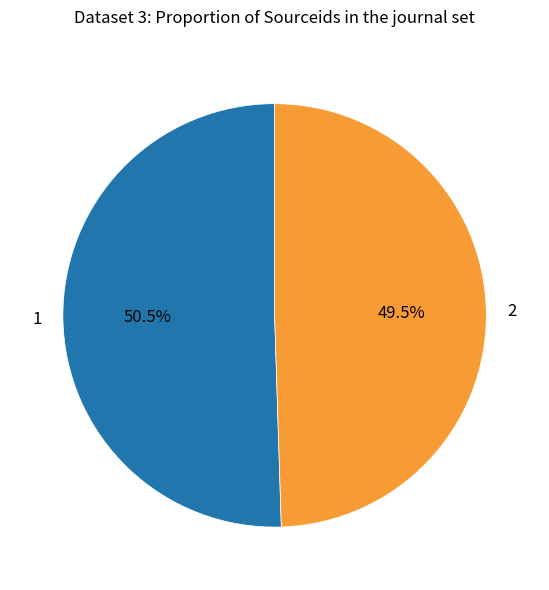

Is there any slice that represents more than half of the pie?

Yes